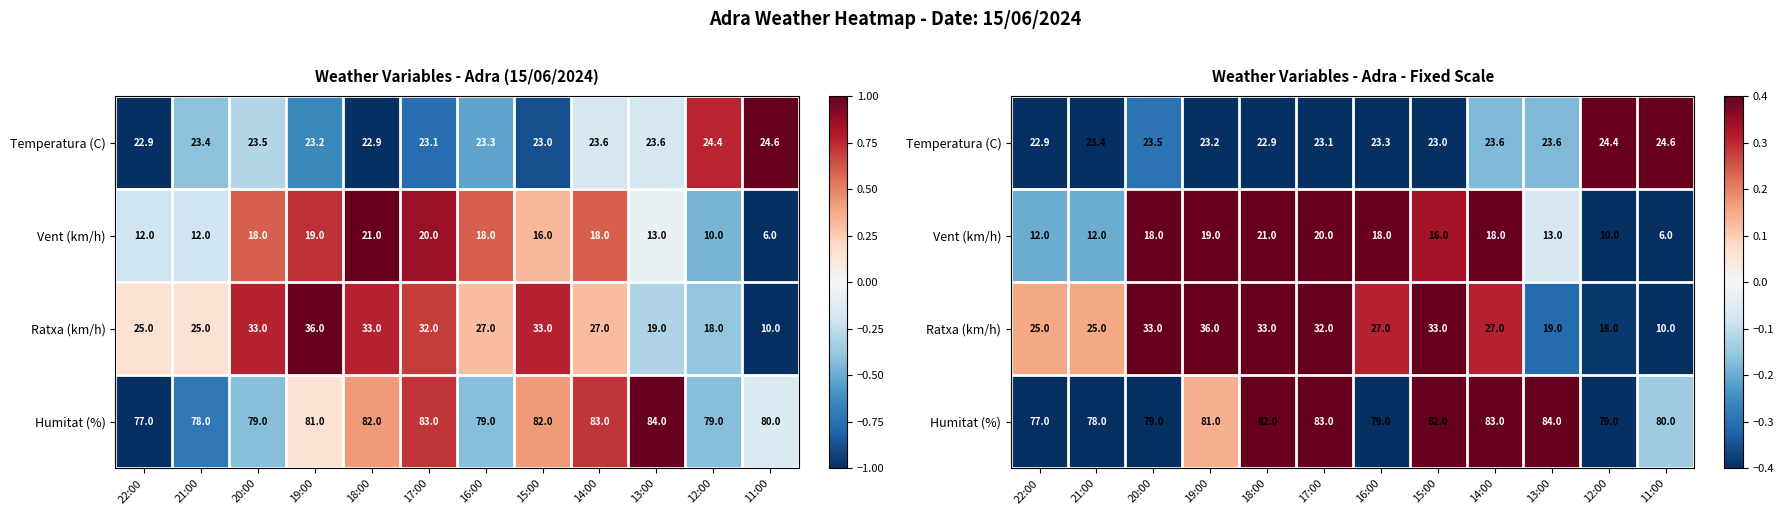

How many values in Humitat (%) are below zero?

6